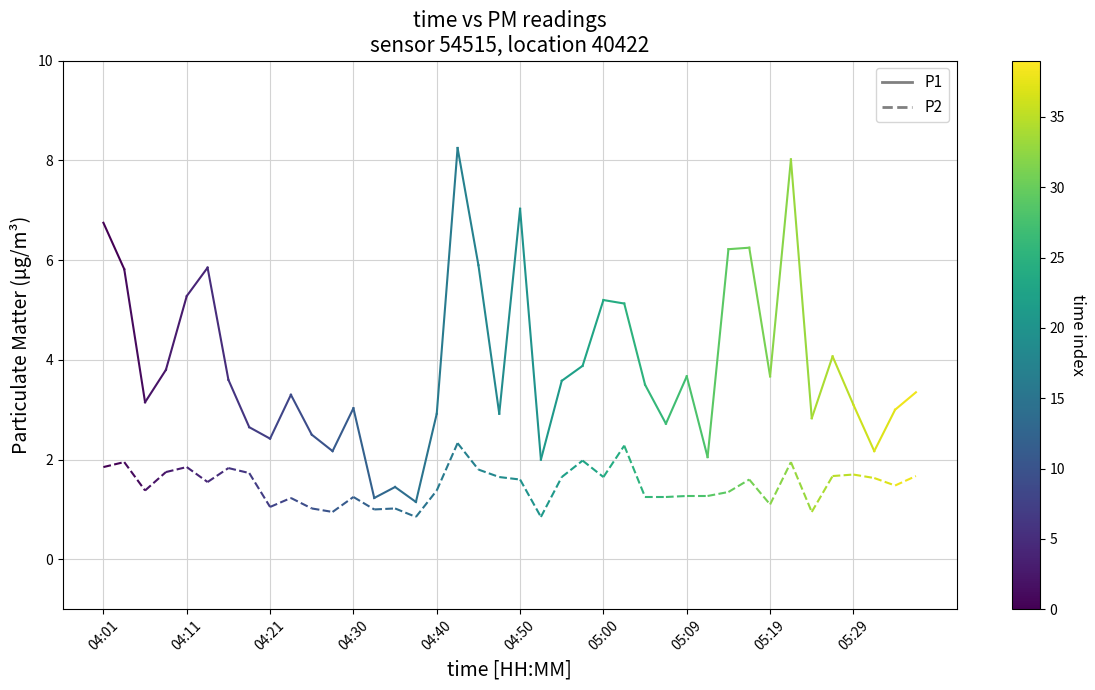

Which series has the widest spread of values?

P1